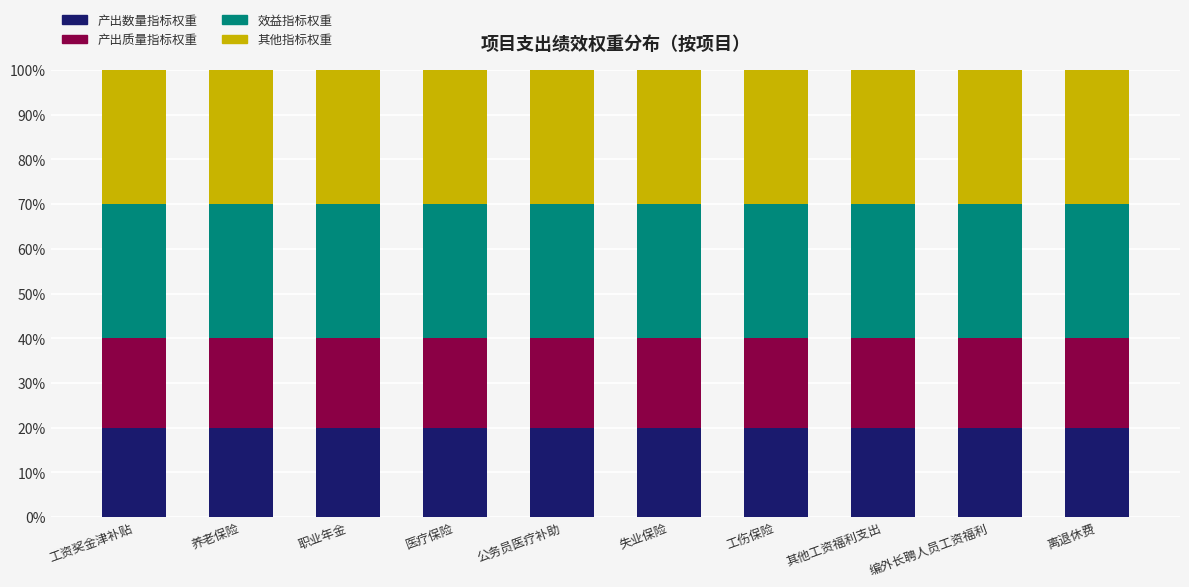

What is the approximate value of 产出数量指标权重 at 编外长聘人员工资福利?

20